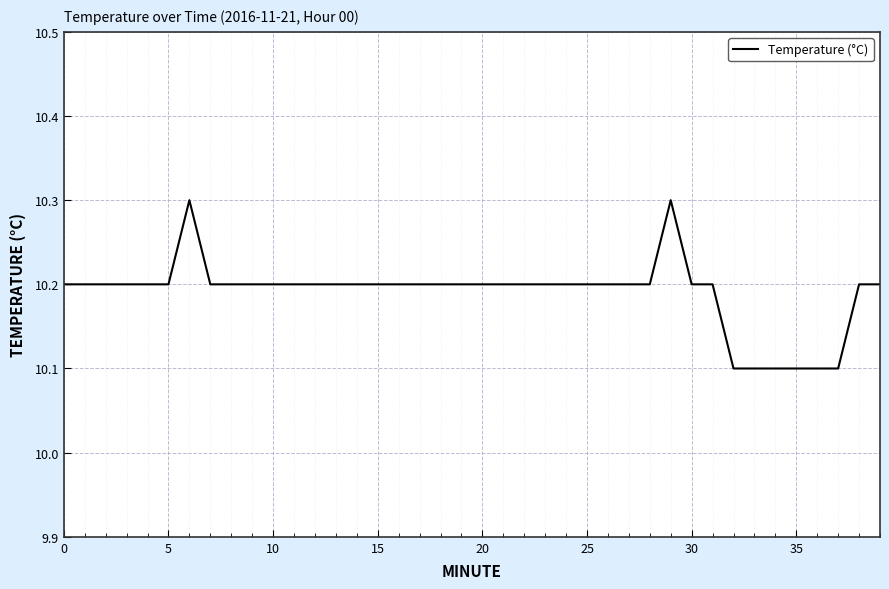

Reading left to right, list all the values displayed in this chart.

10.2	10.2	10.2	10.2	10.2	10.2	10.3	10.2	10.2	10.2	10.2	10.2	10.2	10.2	10.2	10.2	10.2	10.2	10.2	10.2	10.2	10.2	10.2	10.2	10.2	10.2	10.2	10.2	10.2	10.3	10.2	10.2	10.1	10.1	10.1	10.1	10.1	10.1	10.2	10.2